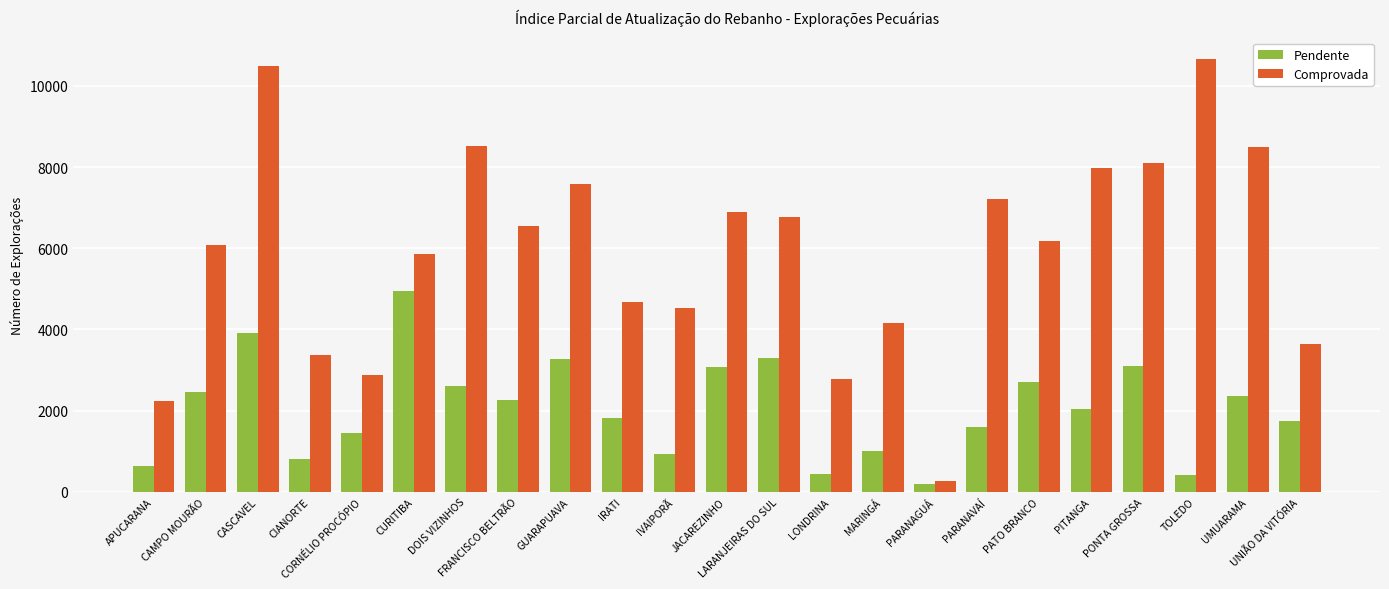

How many categories are shown in the chart?

23